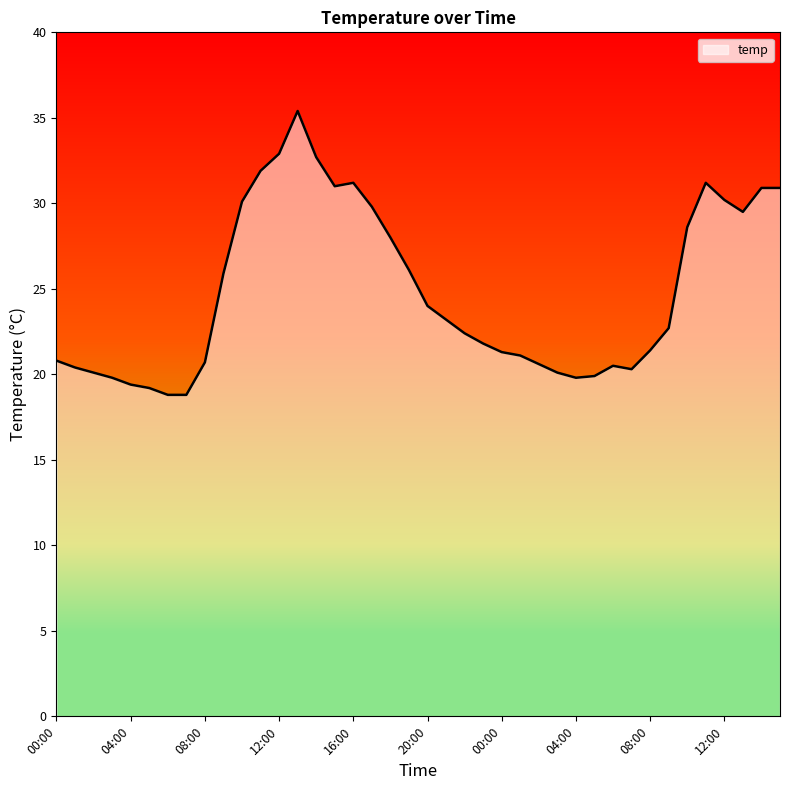

What is the difference between the maximum and minimum values?

16.6